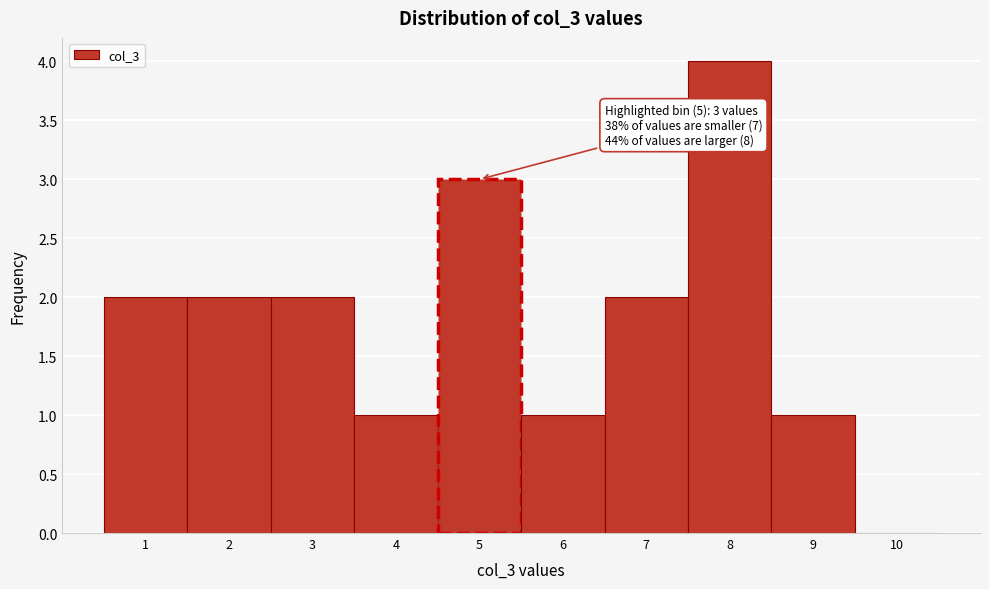

Which range on the x-axis has the tallest bar?

7.5 to 8.5